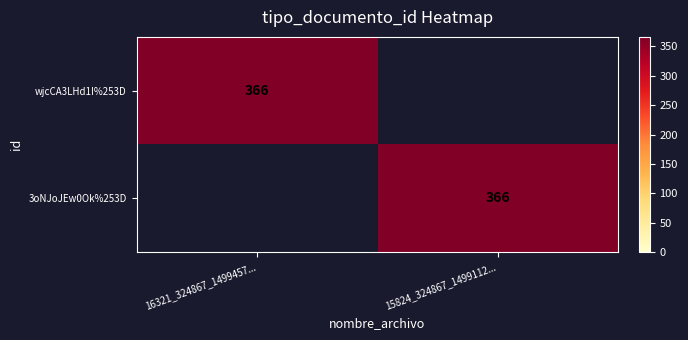

Which has a higher value, 15824_324867_1499112... or 16321_324867_1499457...?

16321_324867_1499457...